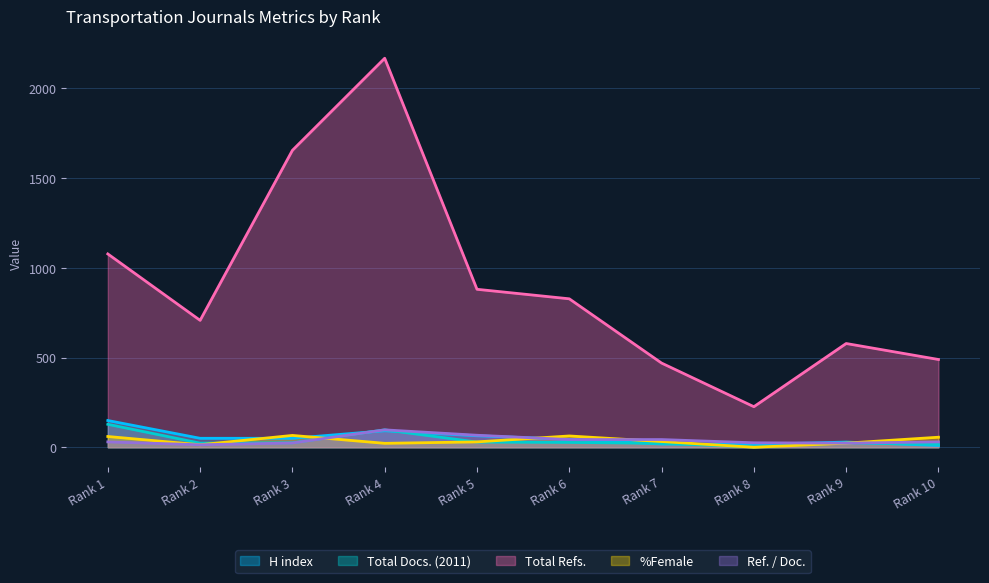

Reading left to right, what are all the values shown in this chart?

H index: Rank 1=149	Rank 2=50	Rank 3=50	Rank 4=92	Rank 5=64	Rank 6=44	Rank 7=18	Rank 8=16	Rank 9=29	Rank 10=10
Total Docs. (2011): Rank 1=128	Rank 2=23	Rank 3=25	Rank 4=97	Rank 5=29	Rank 6=27	Rank 7=22	Rank 8=2	Rank 9=25	Rank 10=16
Total Refs.: Rank 1=1077	Rank 2=707	Rank 3=1654	Rank 4=2167	Rank 5=880	Rank 6=827	Rank 7=469	Rank 8=226	Rank 9=578	Rank 10=489
%Female: Rank 1=60	Rank 2=14	Rank 3=66	Rank 4=22	Rank 5=30	Rank 6=63	Rank 7=32	Rank 8=0	Rank 9=23	Rank 10=56
Ref. / Doc.: Rank 1=30	Rank 2=14	Rank 3=24	Rank 4=97	Rank 5=67	Rank 6=43	Rank 7=43	Rank 8=25	Rank 9=23	Rank 10=30